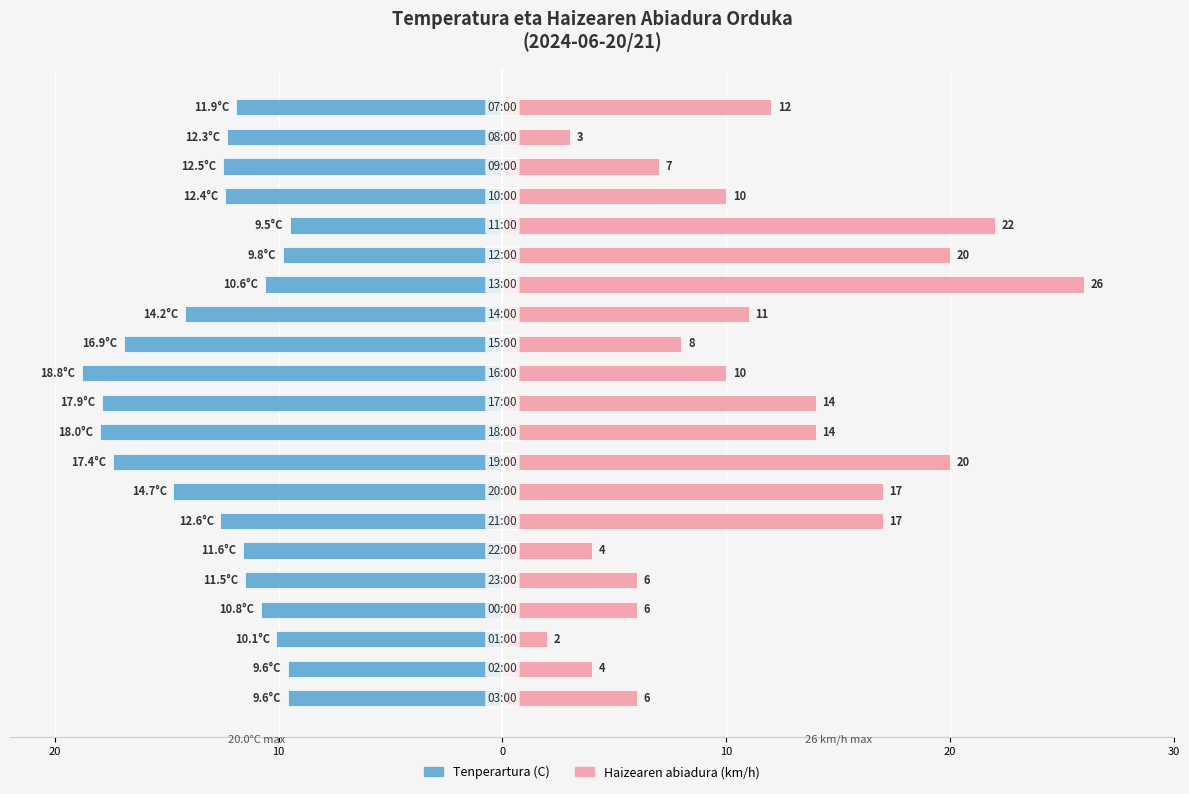

The value of Tenperartura (C) at 19 is -21.5. True or false?

False